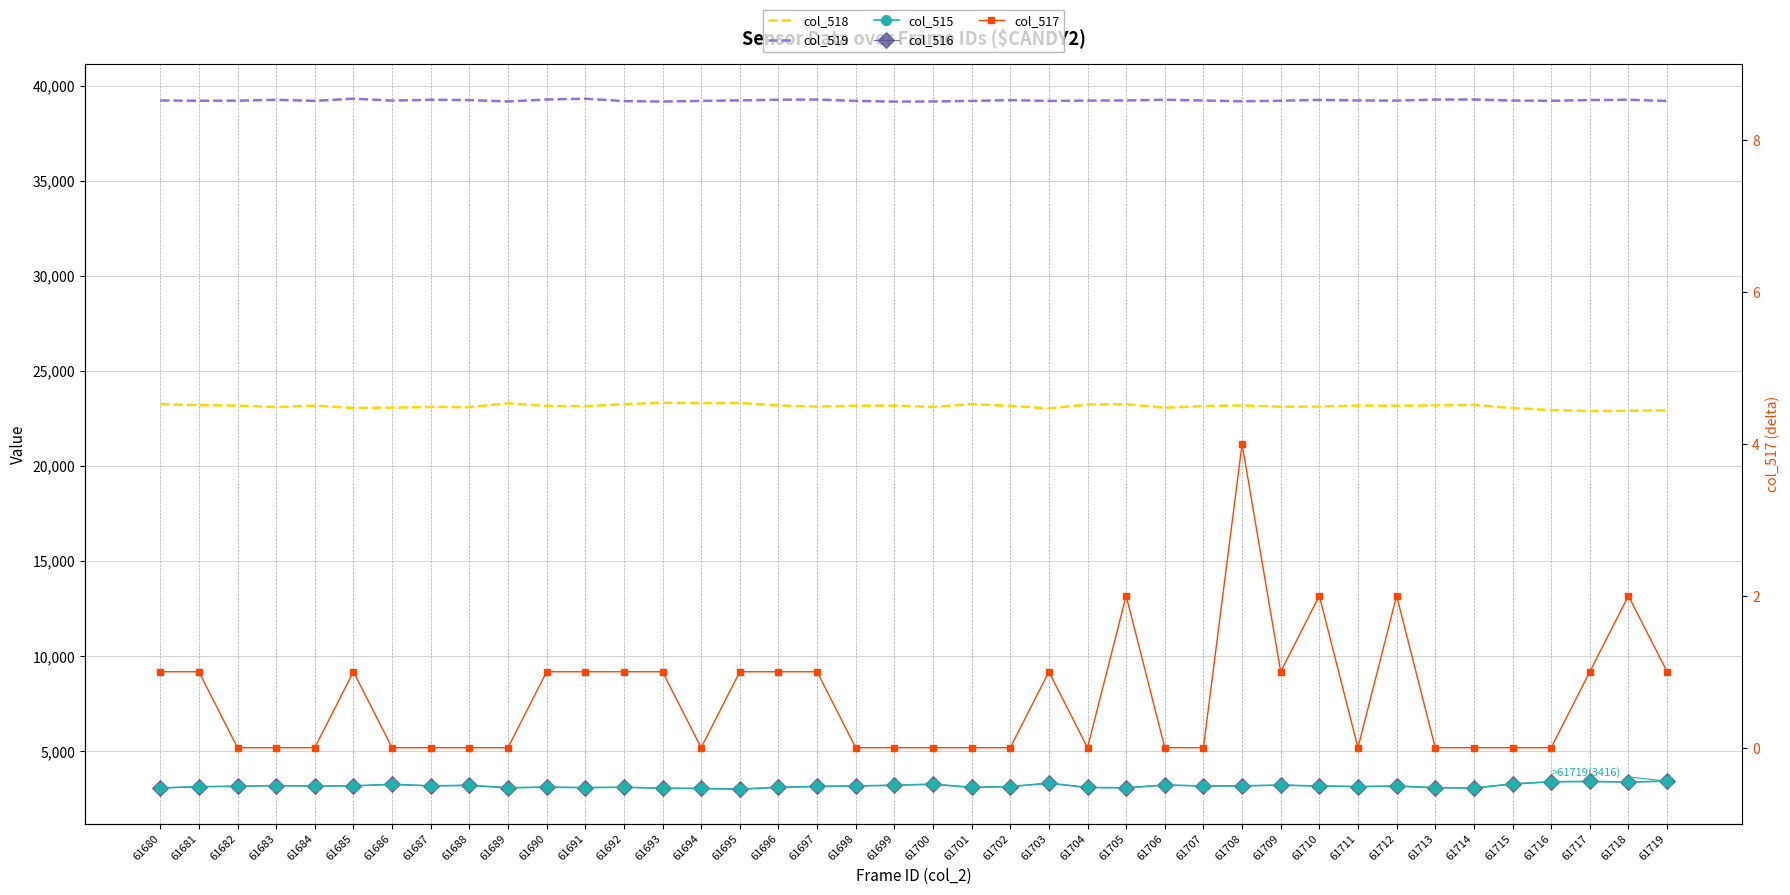

True or false: col_518 has more than 1 interior local peaks.

True